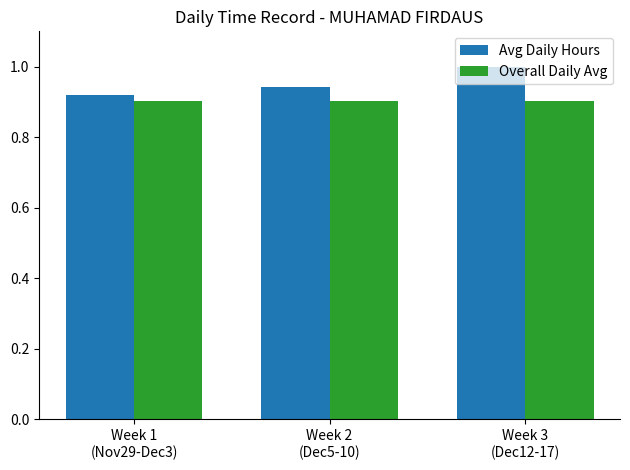

Which category has the lowest value in the Avg Daily Hours series?

Week 1
(Nov29-Dec3)